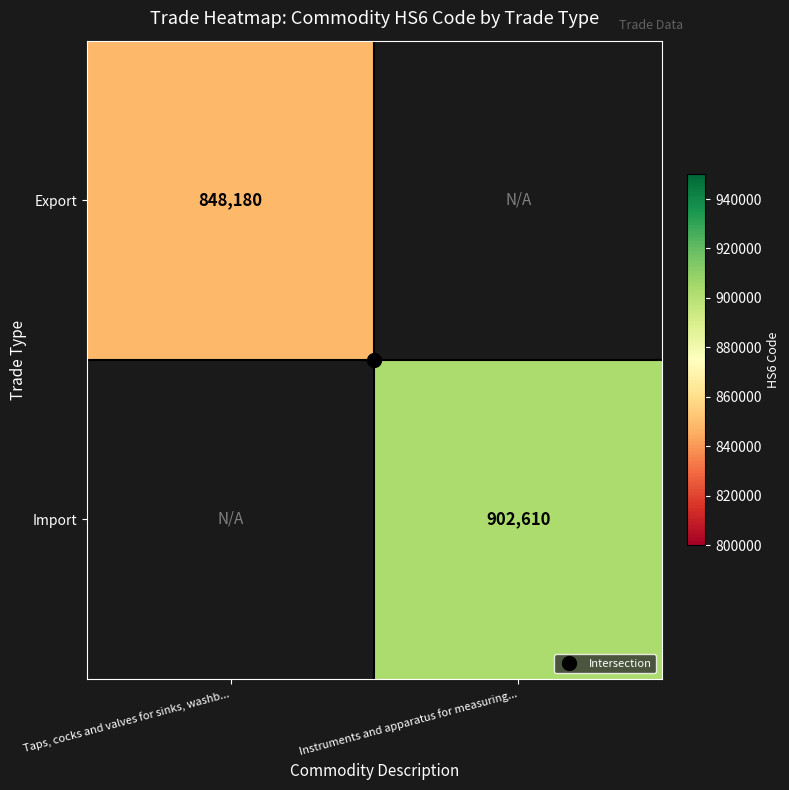

How many values in Export are above zero?

1